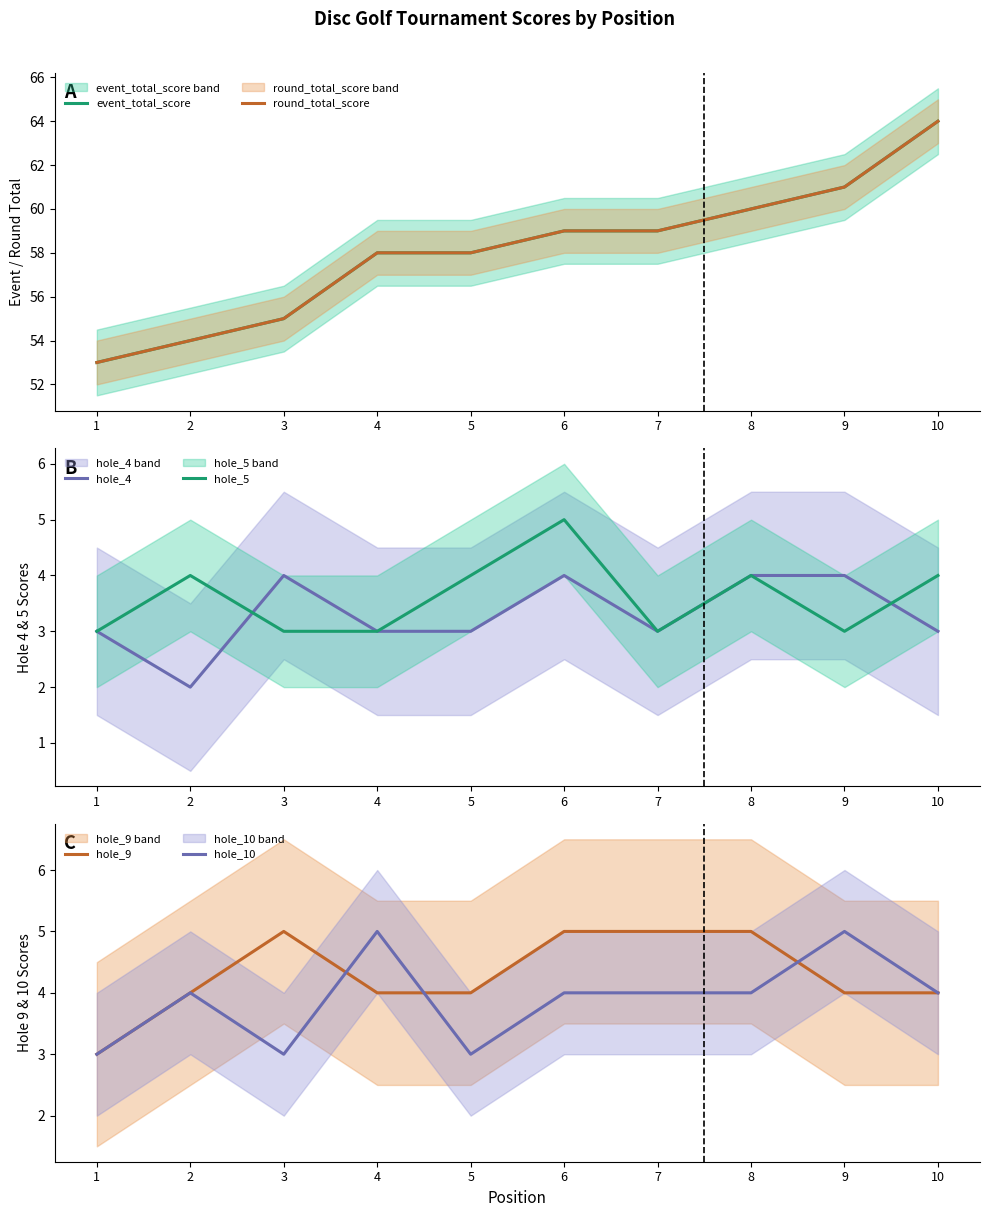

List the labels in order of hole_5 value, smallest first.

1, 3, 4, 7, 9, 2, 5, 8, 10, 6